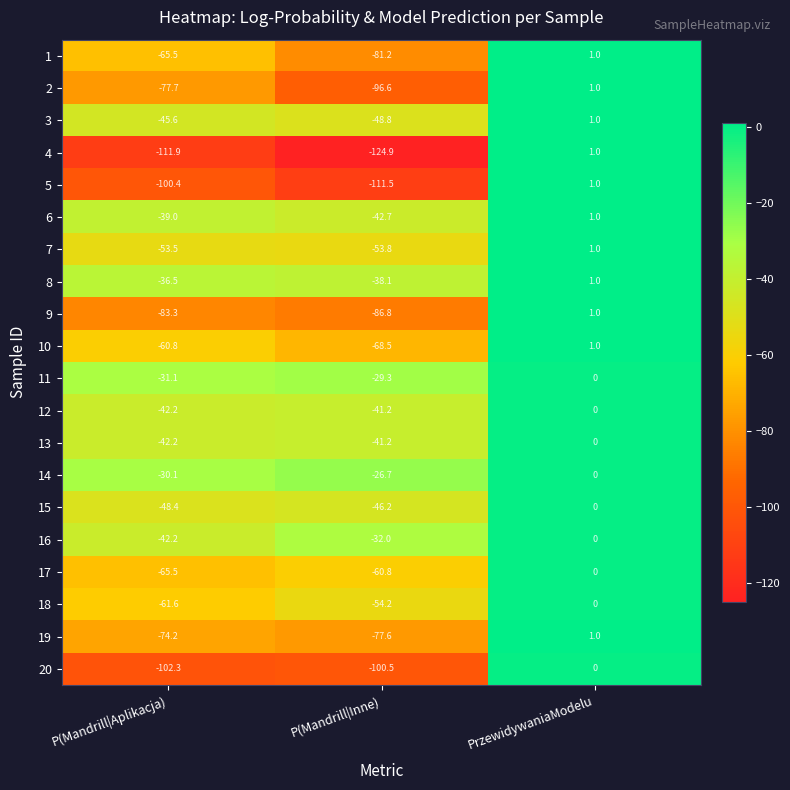

List the labels in order of 17 value, largest first.

PrzewidywaniaModelu, P(Mandrill|Inne), P(Mandrill|Aplikacja)